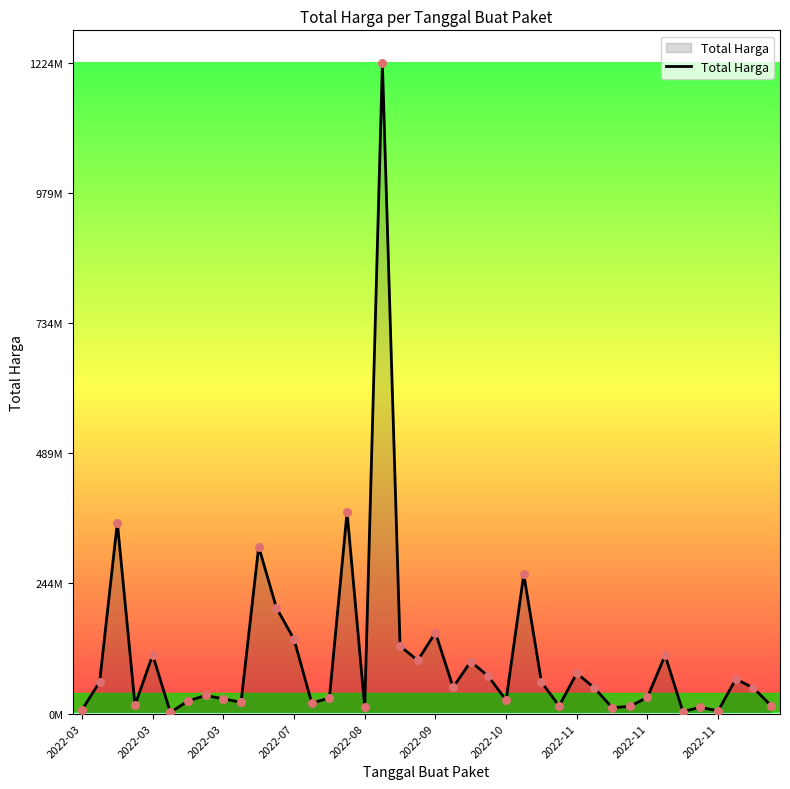

Is this an area chart (filled region under the line)?

Yes